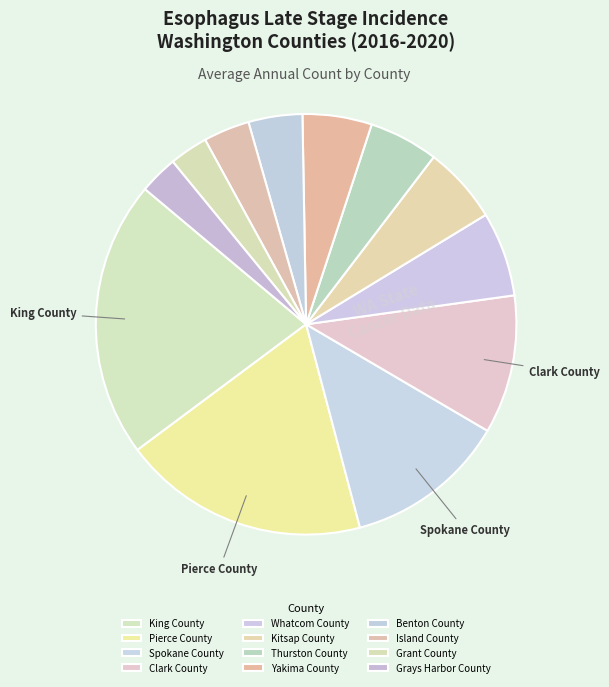

Count the number of slices in the pie.

12